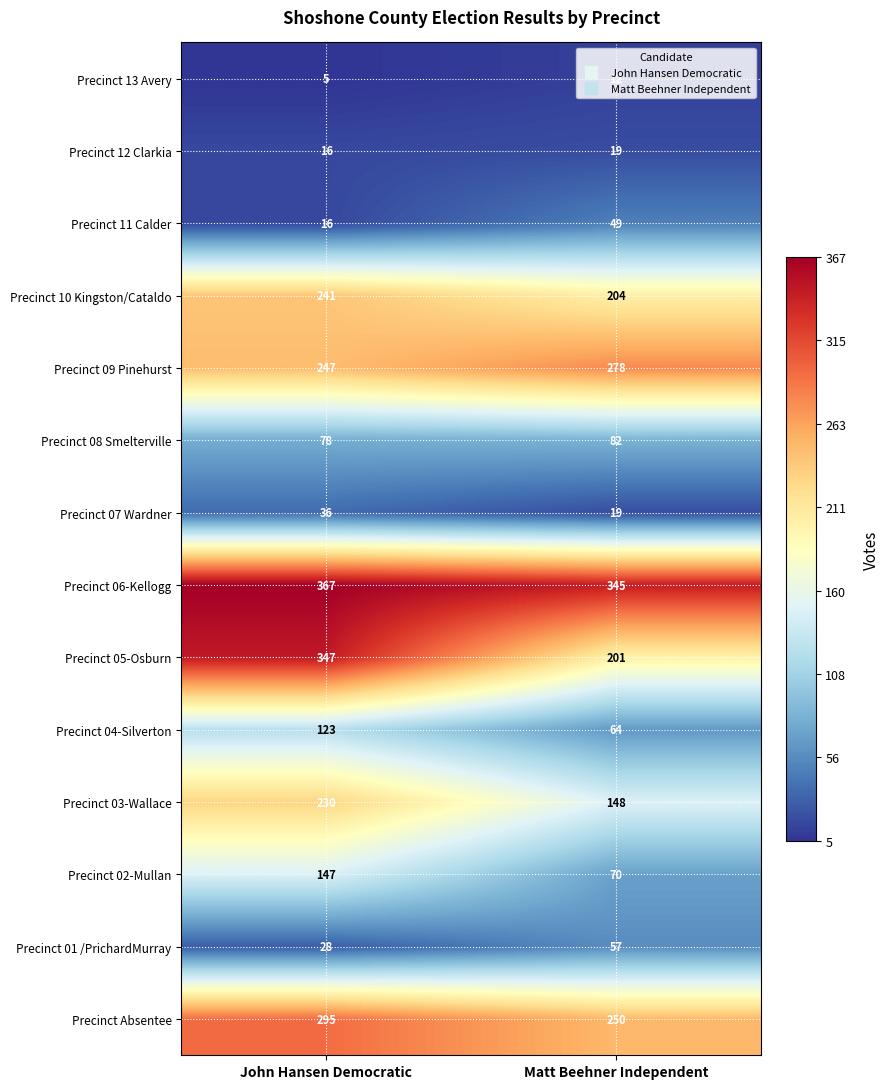

At which category is the sum across all series the highest?

John Hansen Democratic